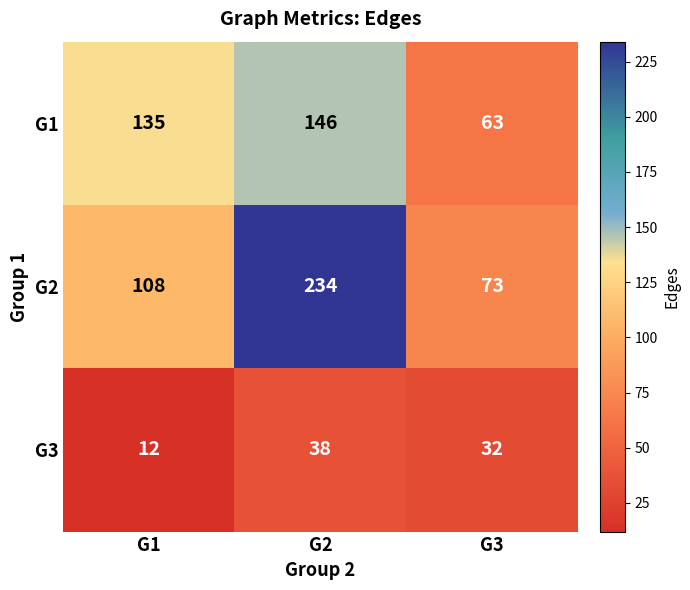

What is the total value across all series at G1?

255